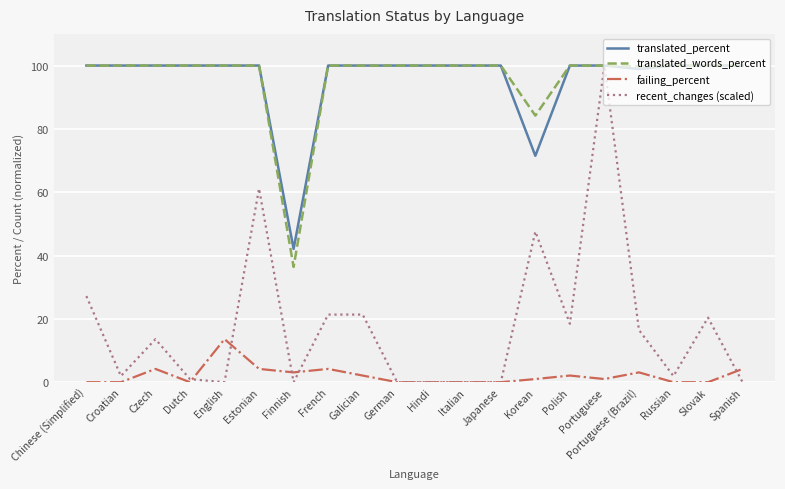

At which category is the sum across all series the highest?

Portuguese